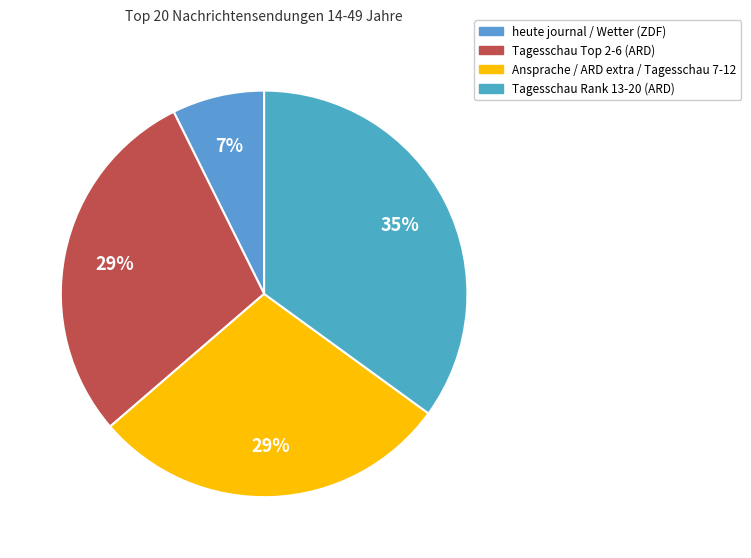

Does any single category account for the majority?

No